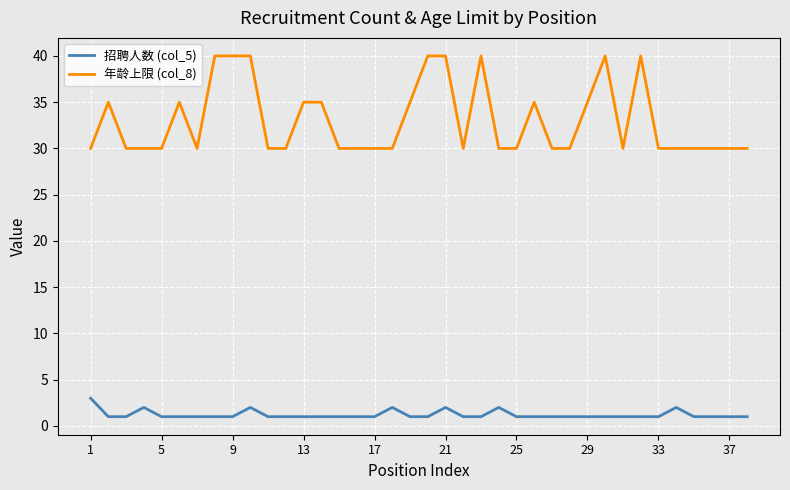

Which series has the largest total across all categories?

年龄上限 (col_8)